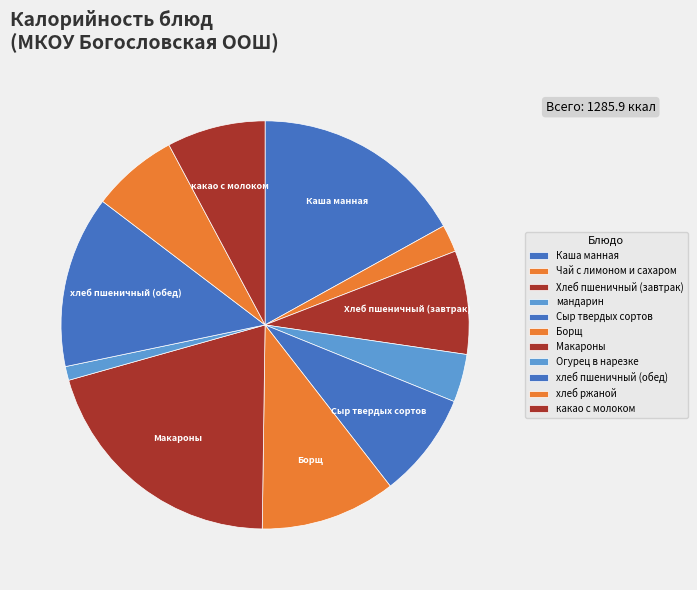

What is the largest slice in the pie chart?

Макароны